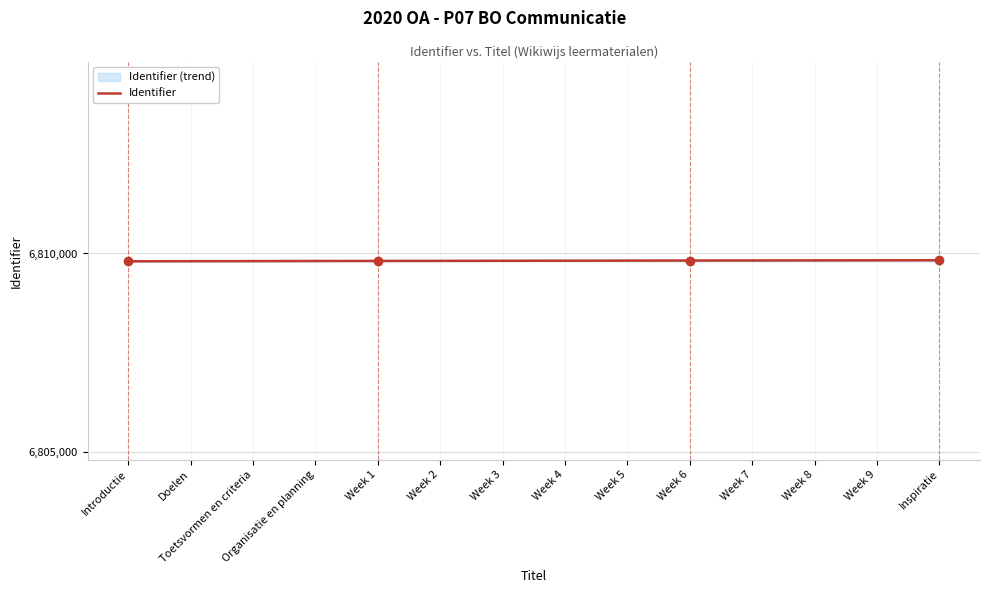

What is the approximate value of Identifier at Organisatie en planning?

6809811.0